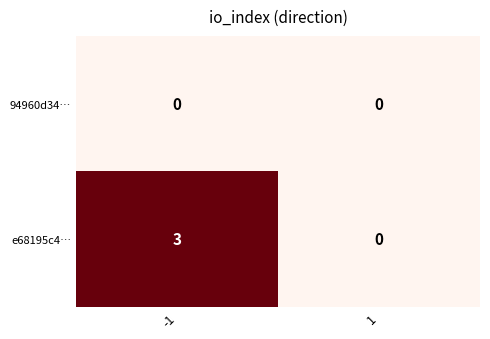

Which series has the largest range (max minus min)?

e68195c4…